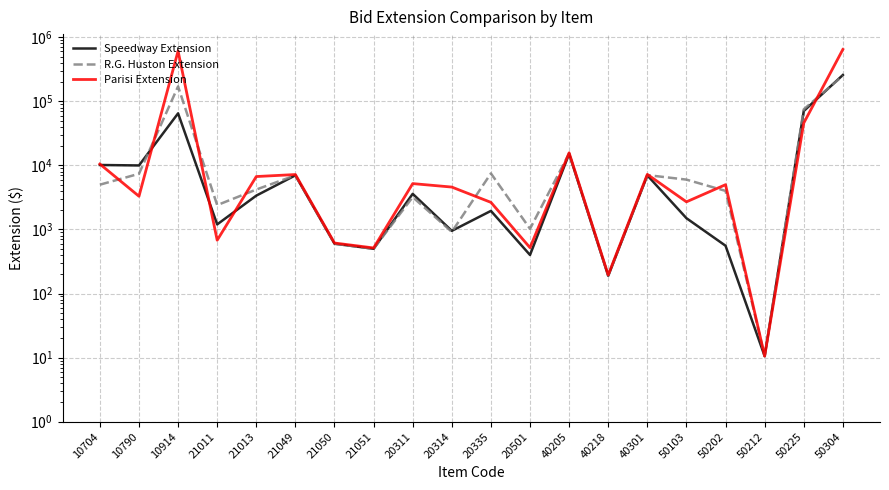

Rank the series by their maximum value, from lowest to highest.

R.G. Huston Extension, Speedway Extension, Parisi Extension